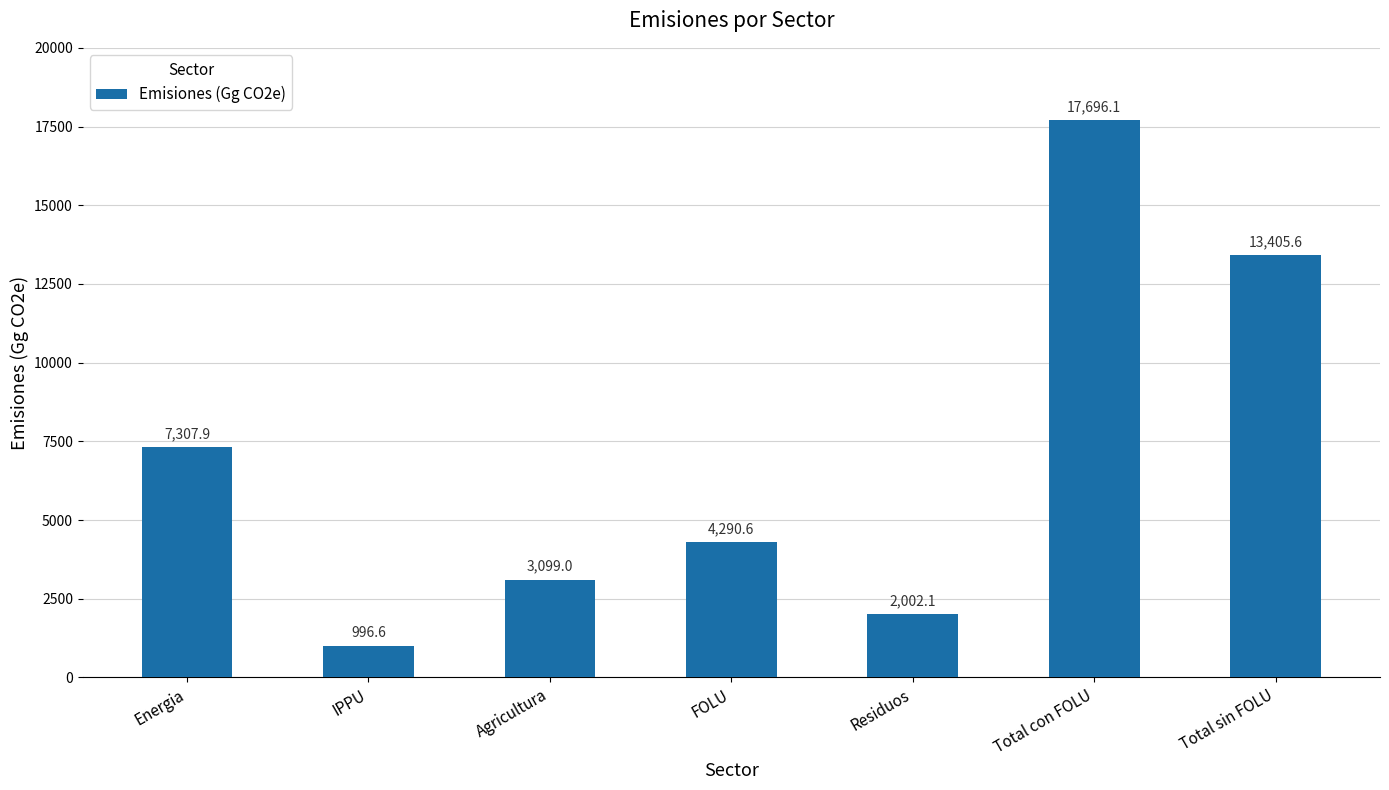

Which has a higher value, Total con FOLU or Total sin FOLU?

Total con FOLU